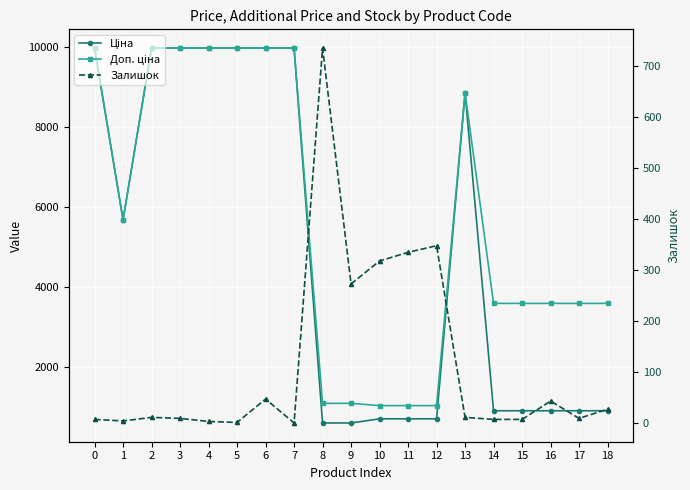

Is it true that Ціна equals 1504.6 at 18?

False